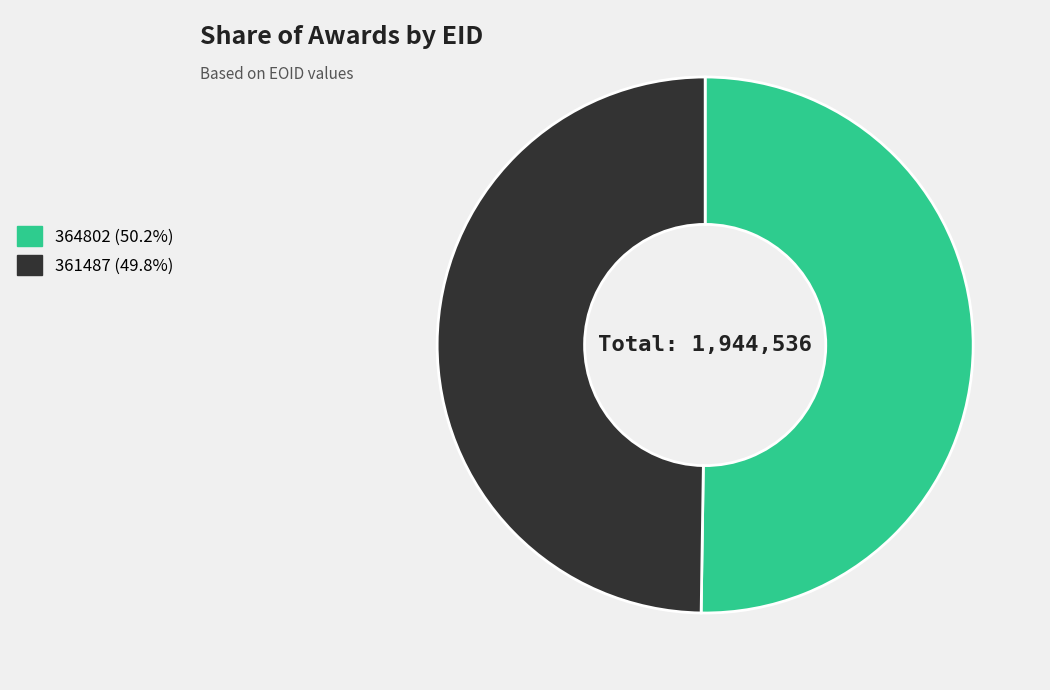

Combined, do 361487 and 364802 account for over 50%?

Yes